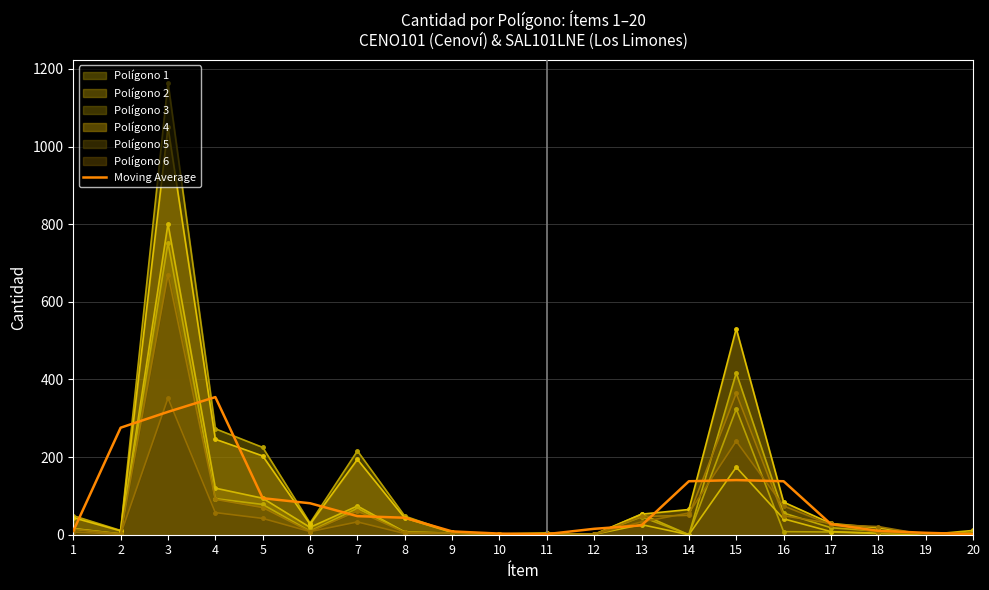

How many distinct data groups are displayed?

7